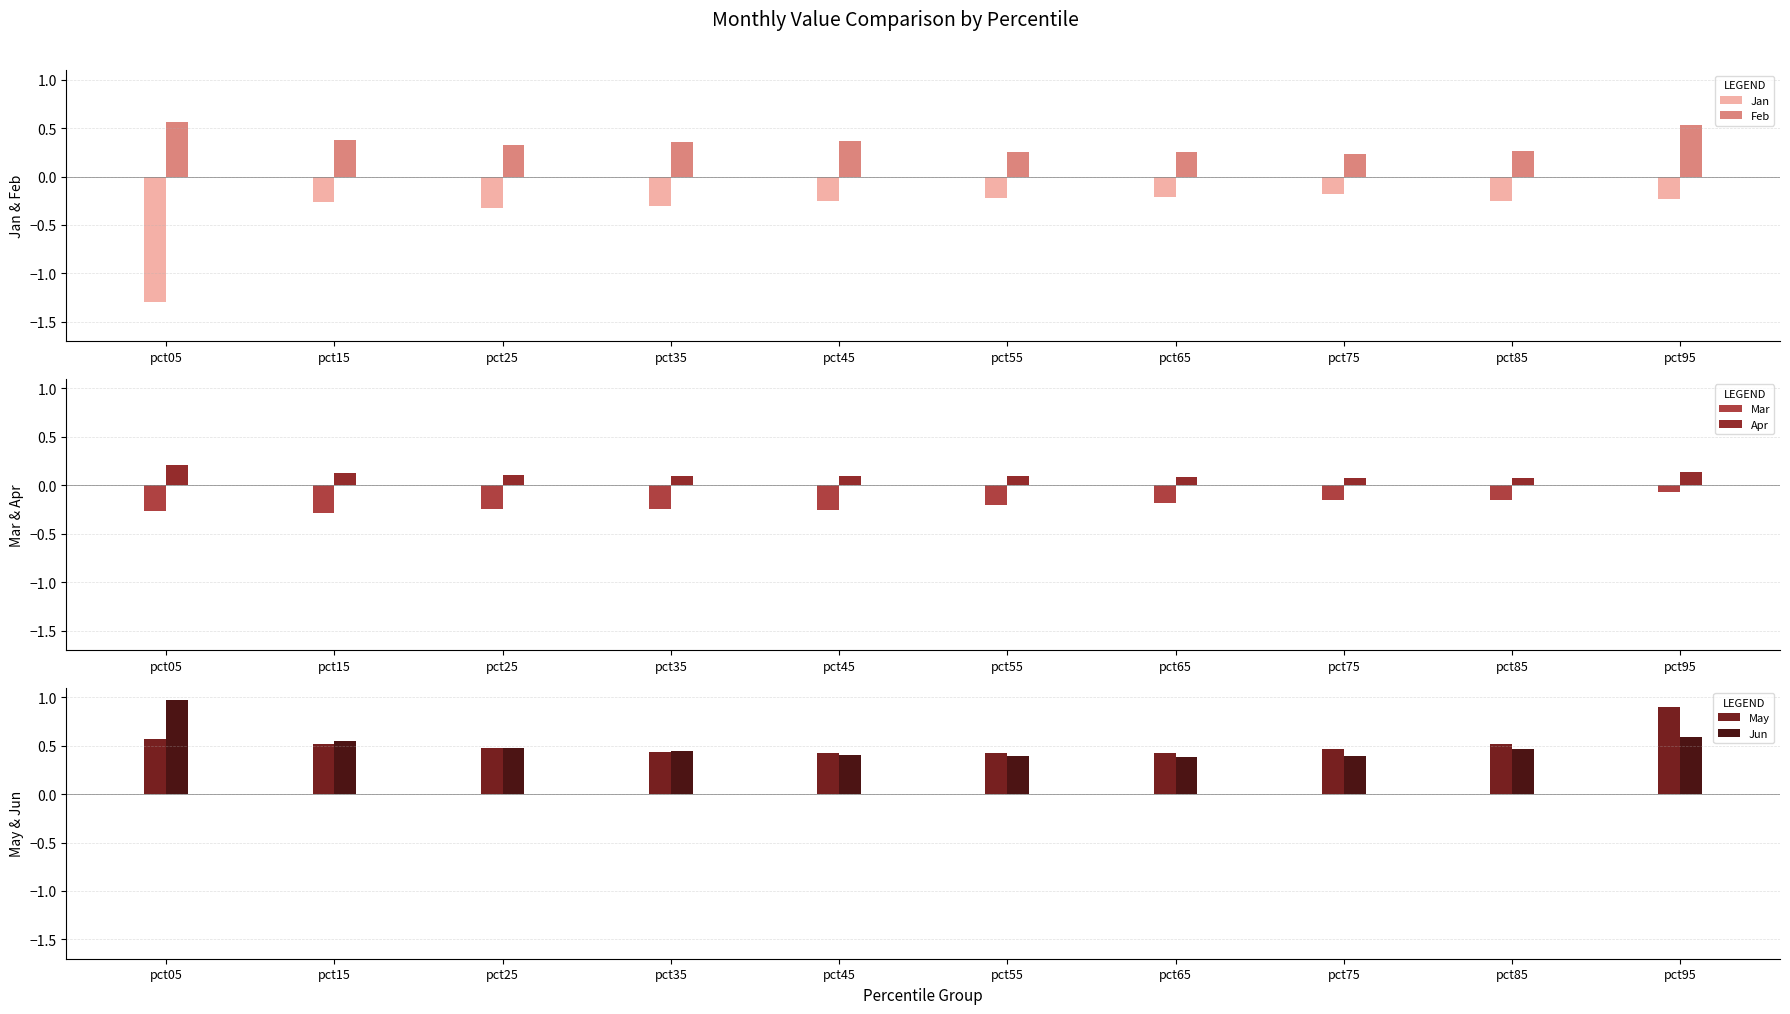

What are all the series names shown in the legend?

Jan, Feb, Mar, Apr, May, Jun